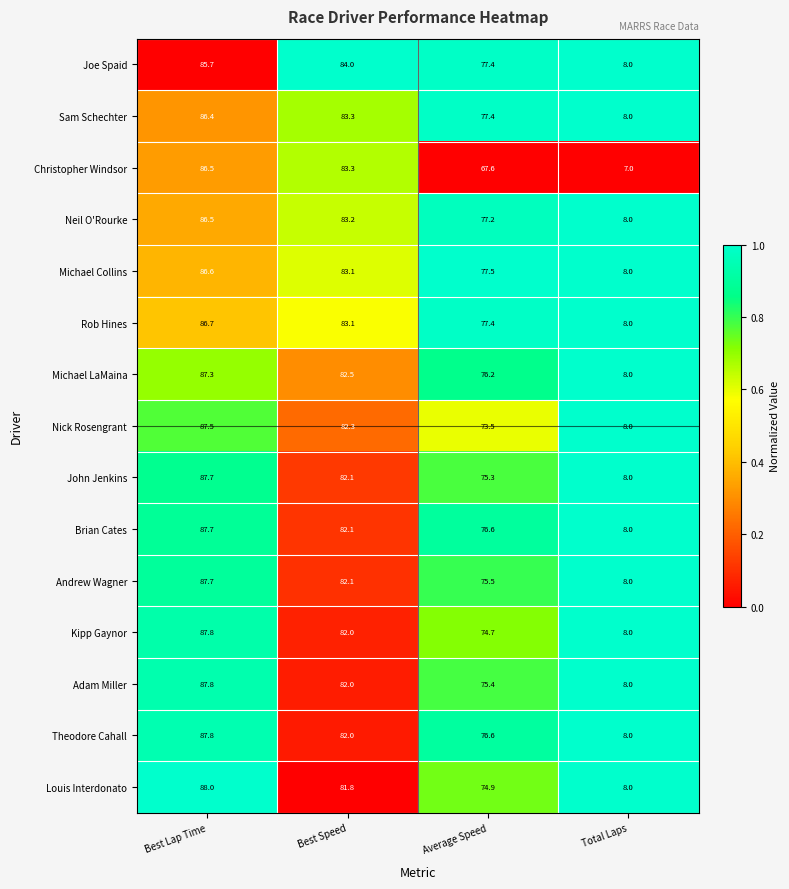

List the labels in order of Nick Rosengrant value, smallest first.

Total Laps, Average Speed, Best Speed, Best Lap Time